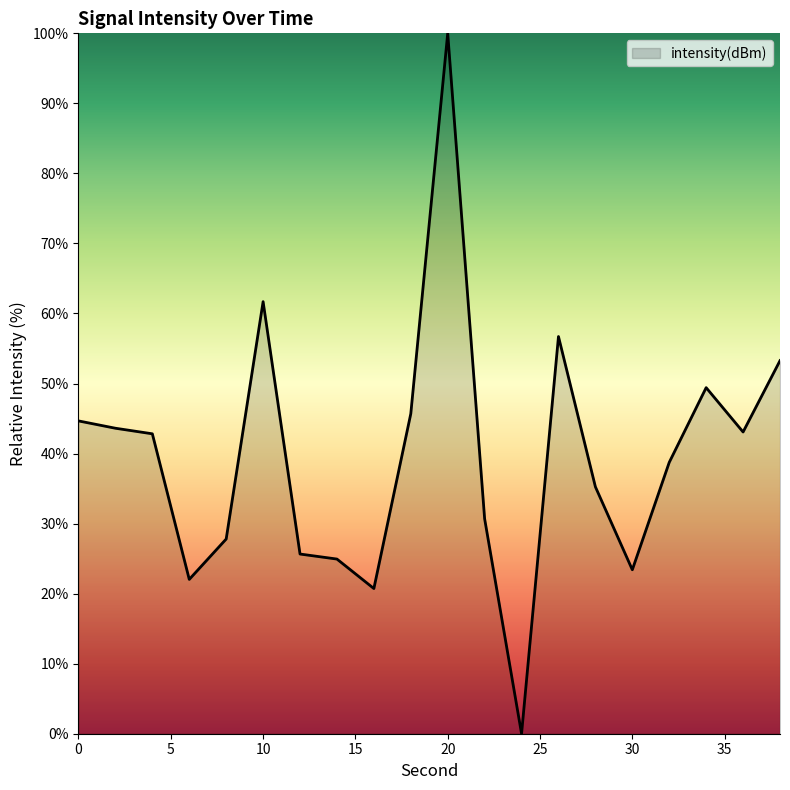

How many values exceed 42?

10